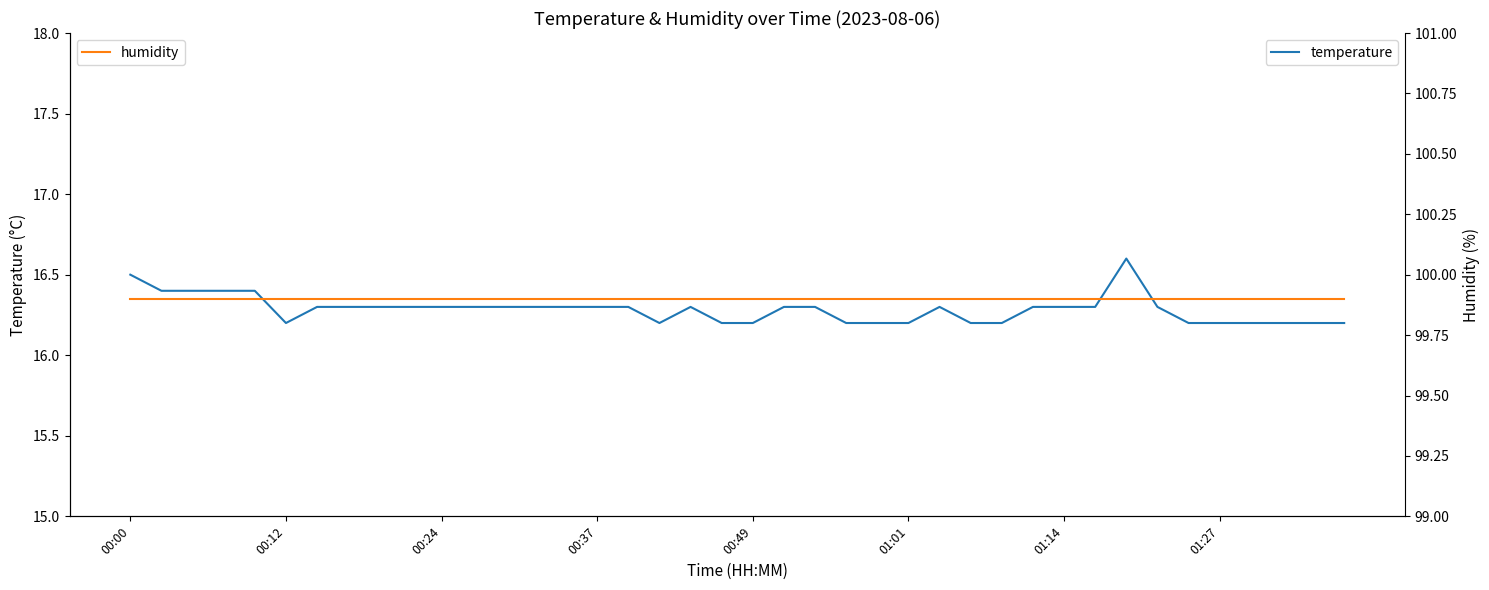

What is the value of the temperature point at the 15th from the left?

16.3